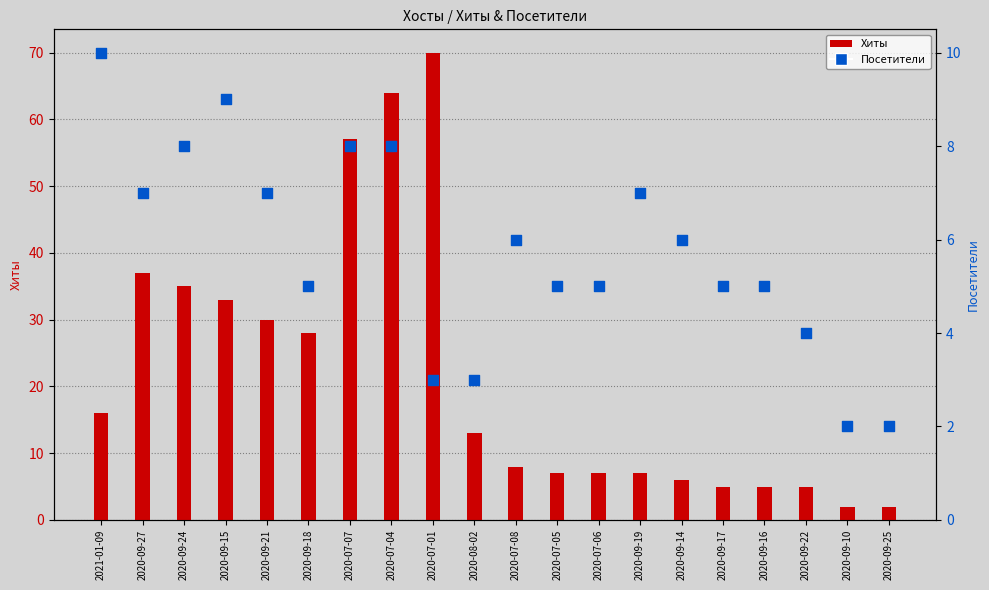

What are all the series names shown in the legend?

Хиты, Посетители